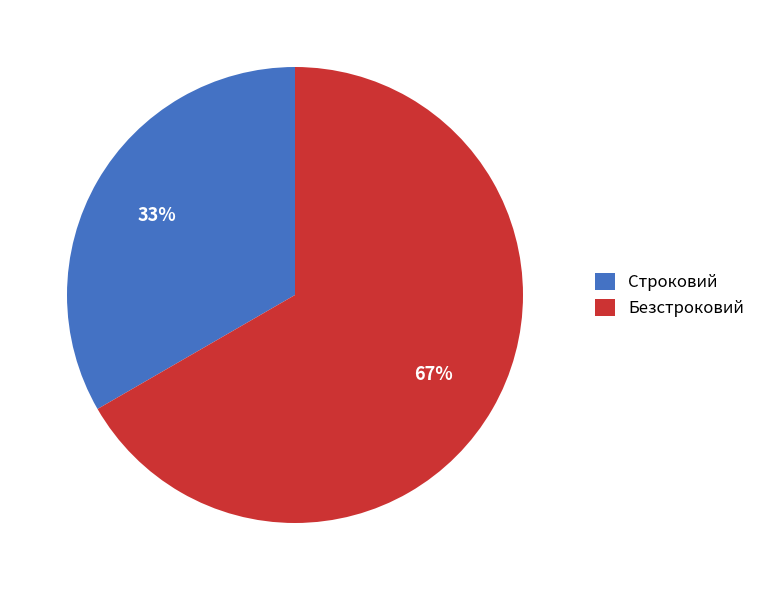

Which has a higher value, Строковий or Безстроковий?

Безстроковий